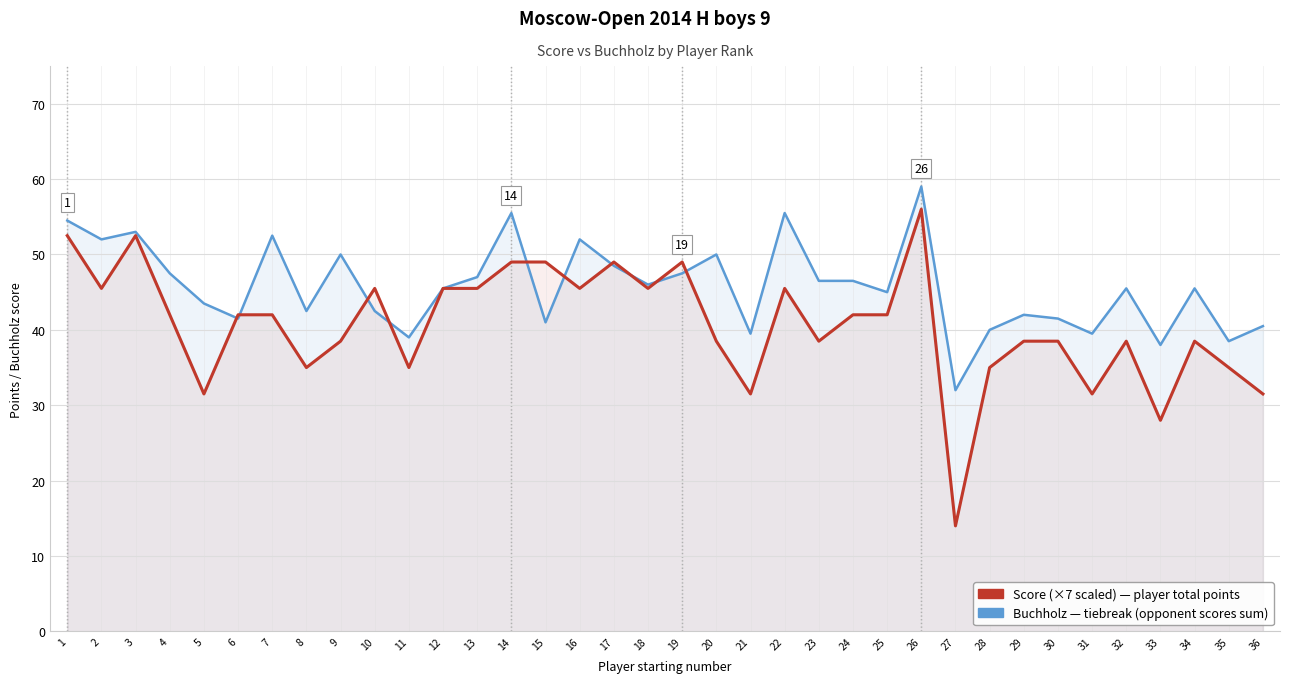

True or false: Buchholz (tiebreak score) has a value of 60.4 at 11.

False